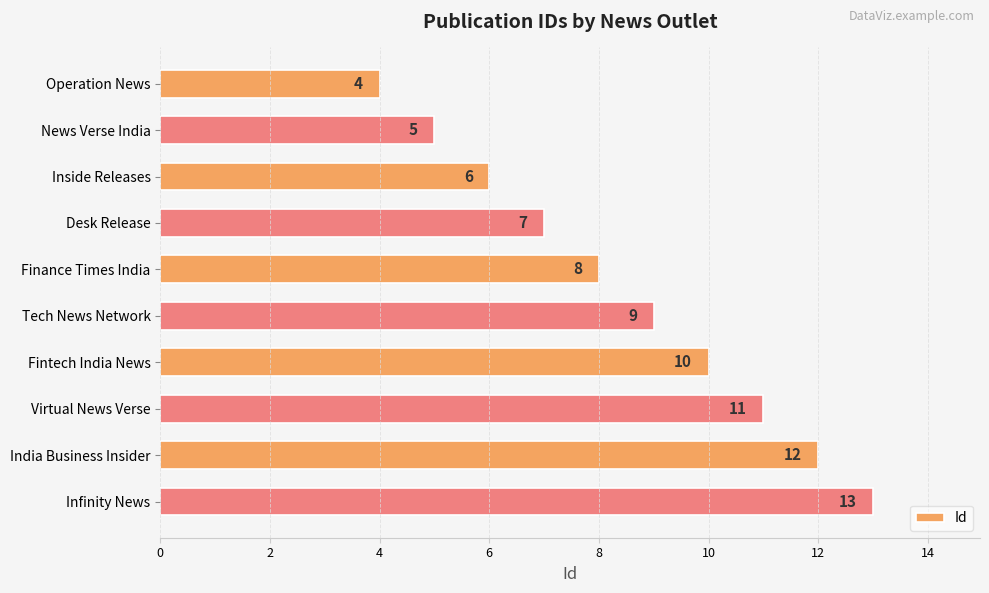

Approximately how many times larger is the value at Infinity News compared to Desk Release?

1.9